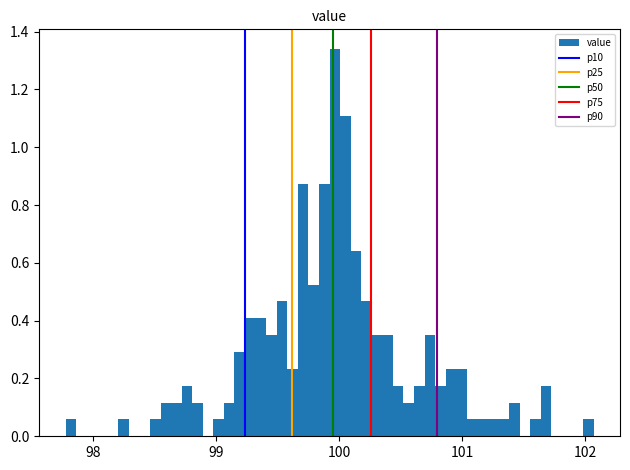

Around what value on the x-axis is the tallest bar? Give the approximate position of its centre, as read against the axis.

100.0